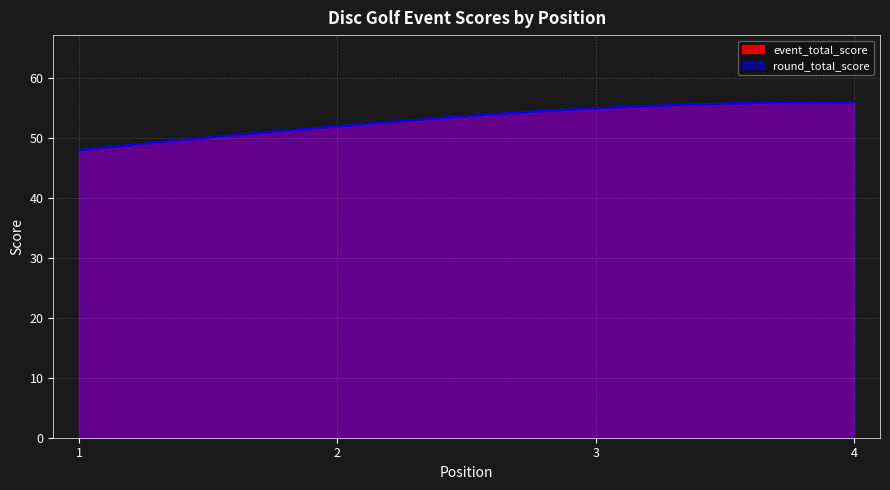

Between 2 and 4, which is larger?

4